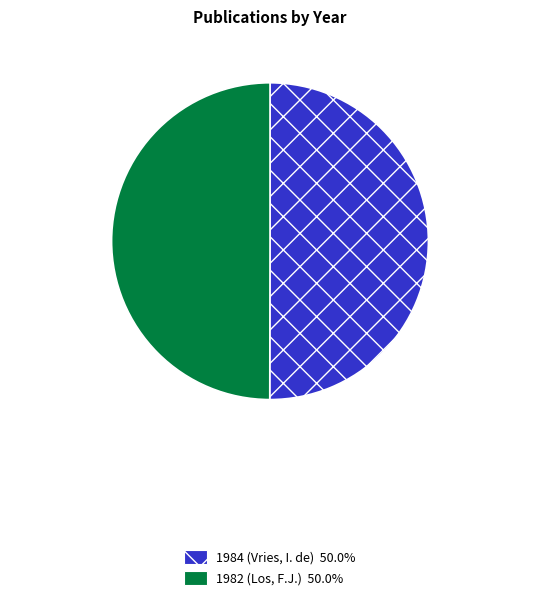

What is the ratio of the value at 1982 (Los, F.J.) 50.0% to the value at 1984 (Vries, I. de) 50.0%?

1.0